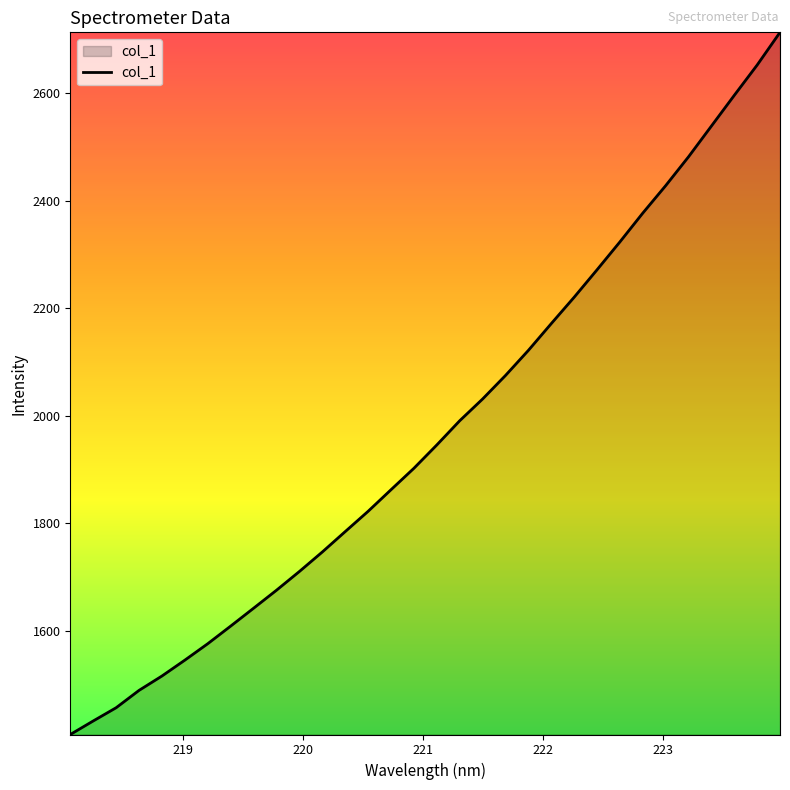

How many values exceed 1946?

16